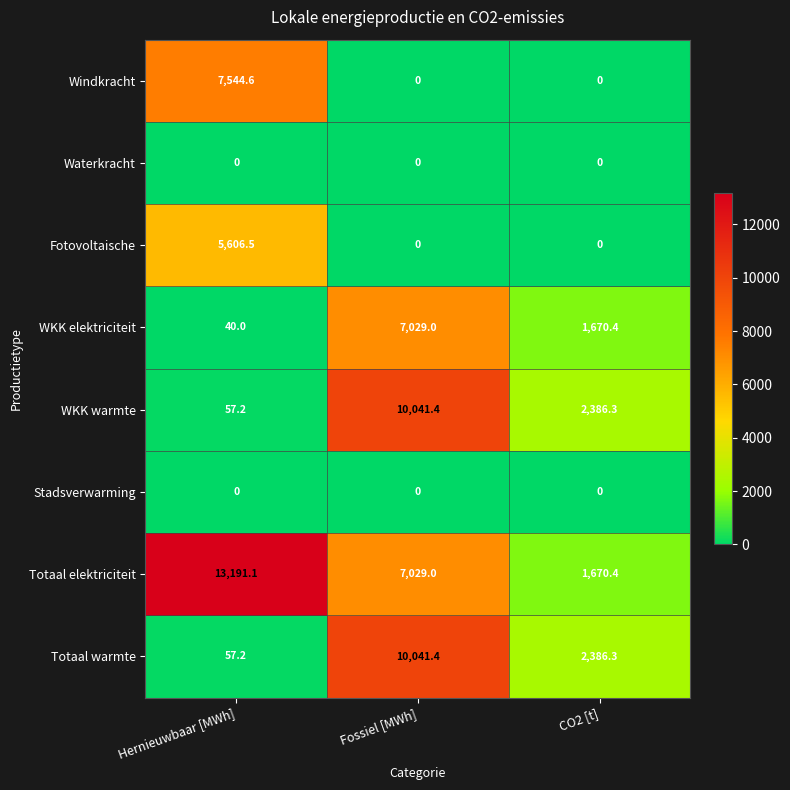

Reading left to right, what are all the values shown in this chart?

Windkracht: Hernieuwbaar [MWh]=7544.6	Fossiel [MWh]=0.0	CO2 [t]=0.0
Waterkracht: Hernieuwbaar [MWh]=0.0	Fossiel [MWh]=0.0	CO2 [t]=0.0
Fotovoltaische: Hernieuwbaar [MWh]=5606.5	Fossiel [MWh]=0.0	CO2 [t]=0.0
WKK elektriciteit: Hernieuwbaar [MWh]=40.0	Fossiel [MWh]=7029.0	CO2 [t]=1670.4
WKK warmte: Hernieuwbaar [MWh]=57.2	Fossiel [MWh]=10041.4	CO2 [t]=2386.3
Stadsverwarming: Hernieuwbaar [MWh]=0.0	Fossiel [MWh]=0.0	CO2 [t]=0.0
Totaal elektriciteit: Hernieuwbaar [MWh]=13191.1	Fossiel [MWh]=7029.0	CO2 [t]=1670.4
Totaal warmte: Hernieuwbaar [MWh]=57.2	Fossiel [MWh]=10041.4	CO2 [t]=2386.3